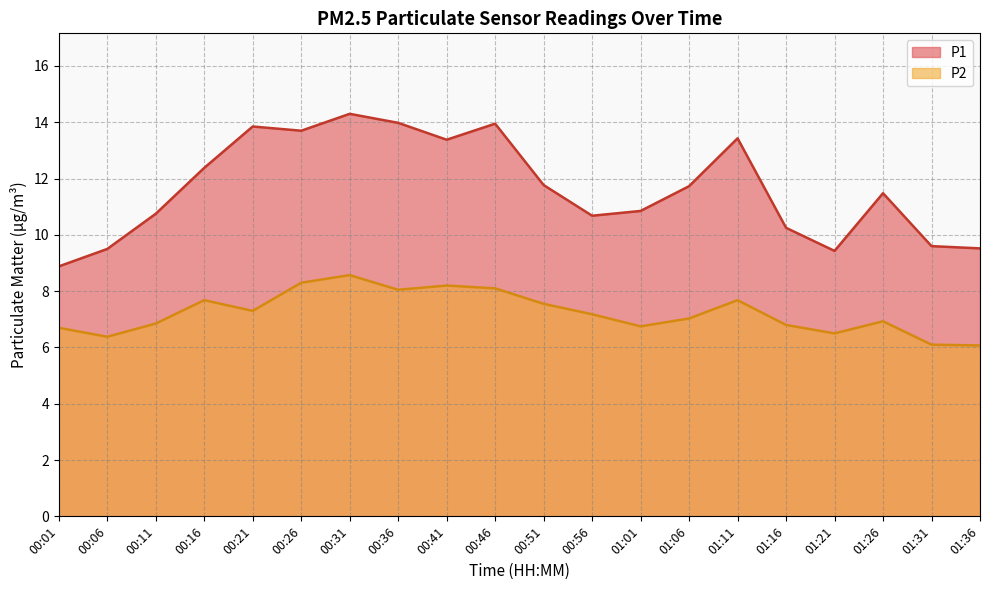

List the series in order of their overall mean, highest first.

P1, P2